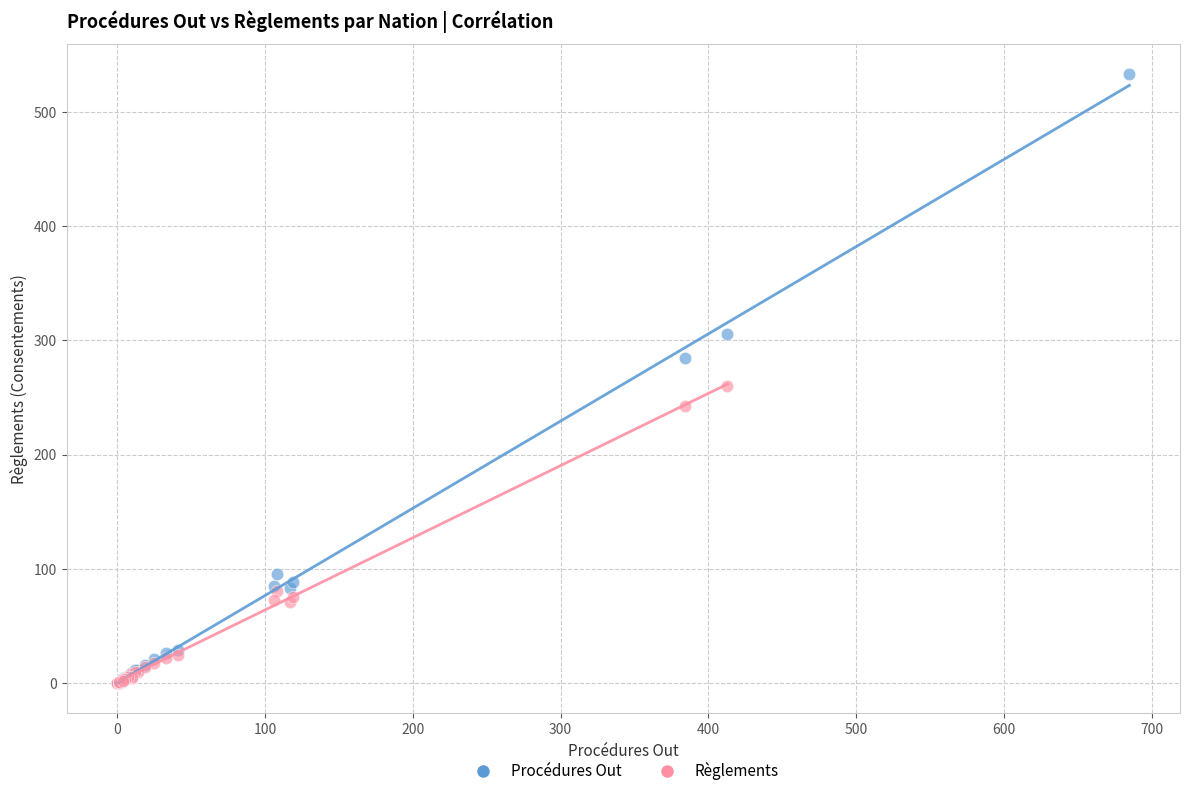

Which series reaches the maximum Y coordinate?

Procédures Out